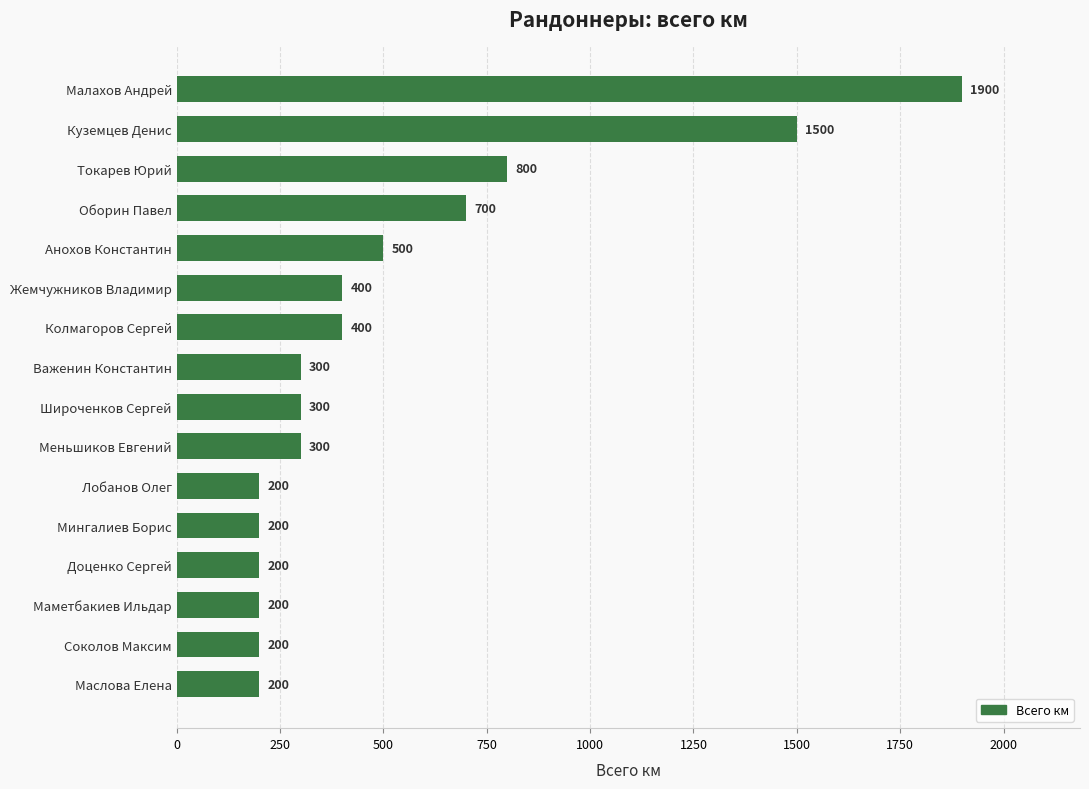

Reading bottom to top, what are all the values shown in this chart?

200	200	200	200	200	200	300	300	300	400	400	500	700	800	1500	1900